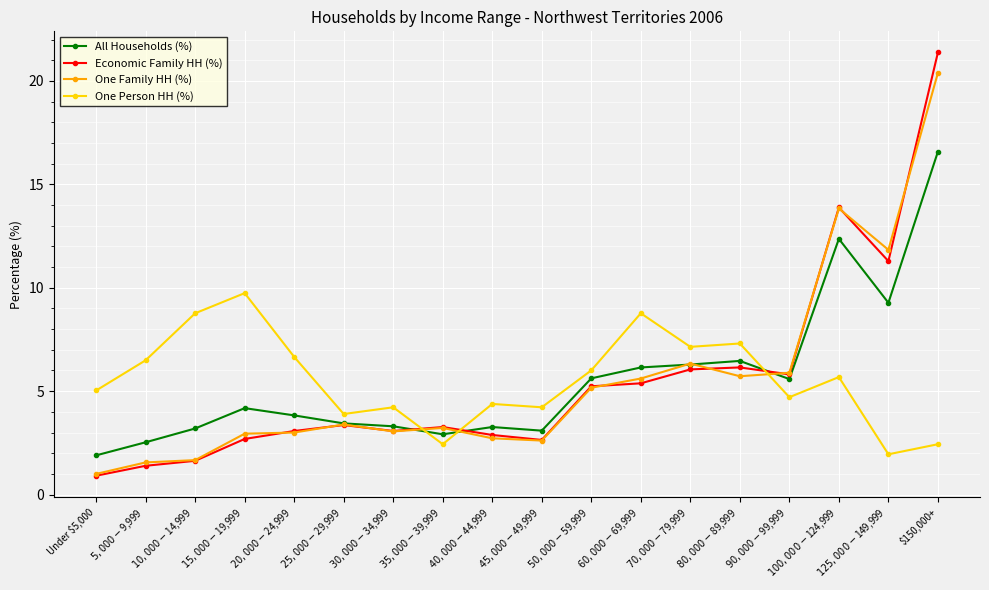

True or false: Economic Family HH (%) and All Households (%) intersect in this chart.

True